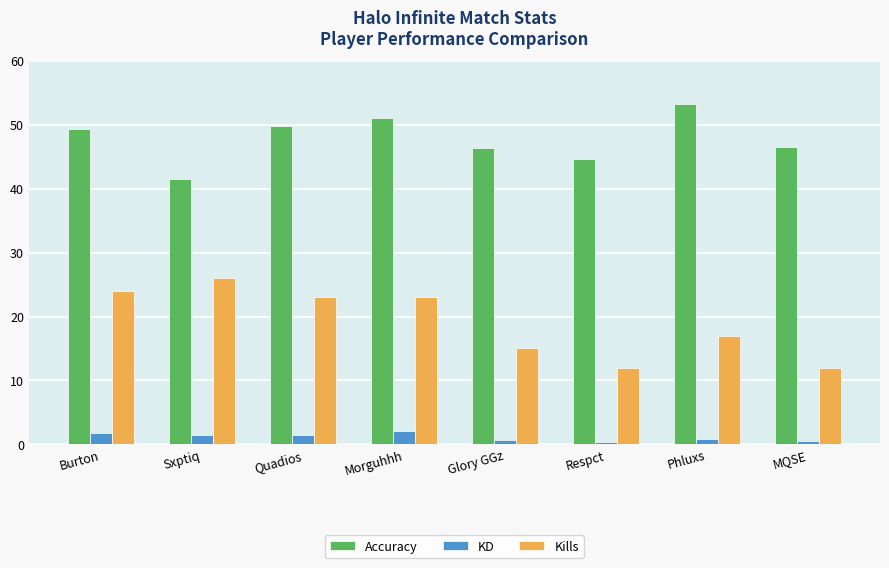

What is the label of the 2nd bar from the left?

Sxptiq